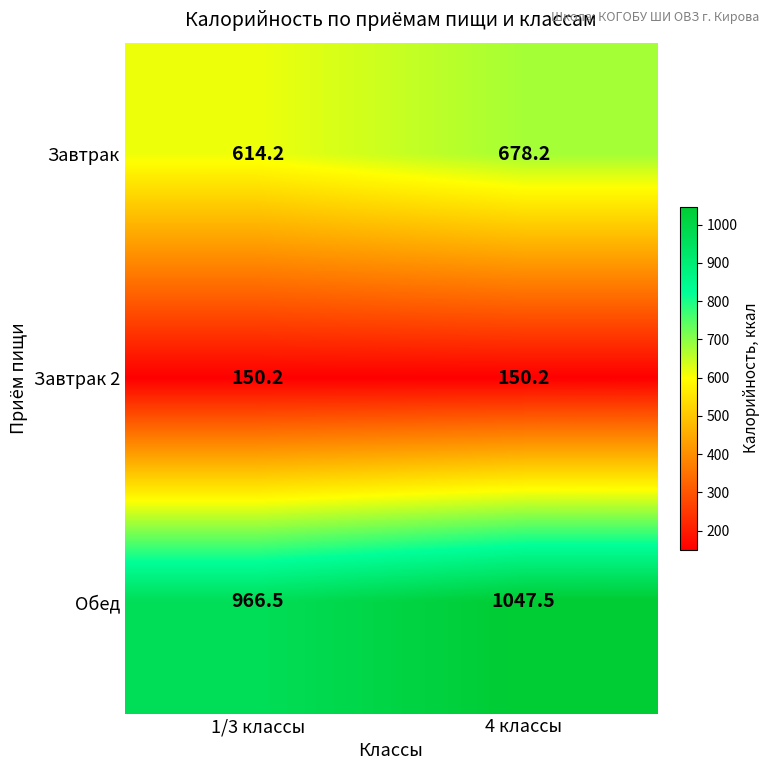

Which label corresponds to the largest value in the chart?

4 классы